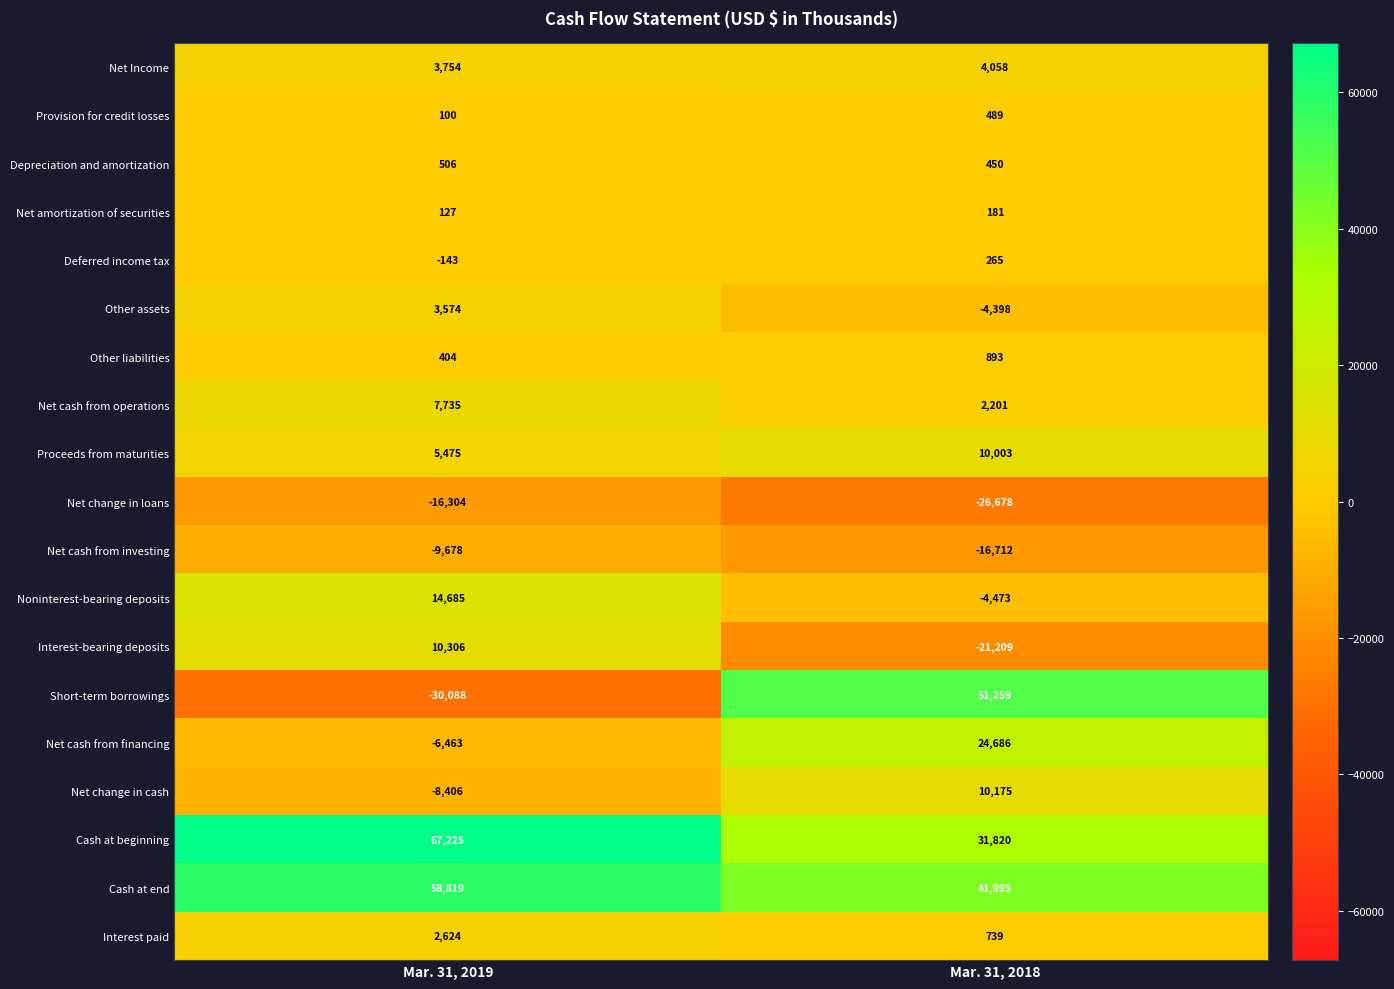

Is it true that Cash at beginning equals 42366 at Mar. 31, 2018?

False